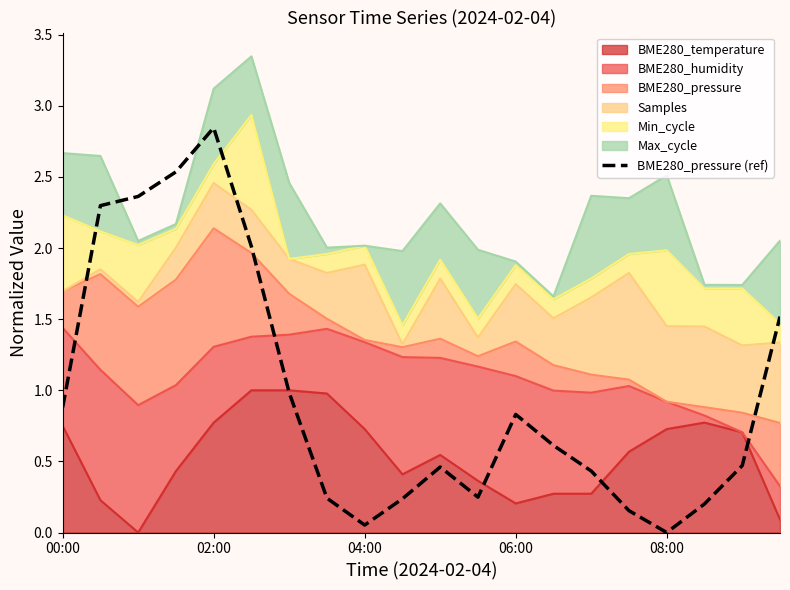

Count the number of categories in the chart.

20